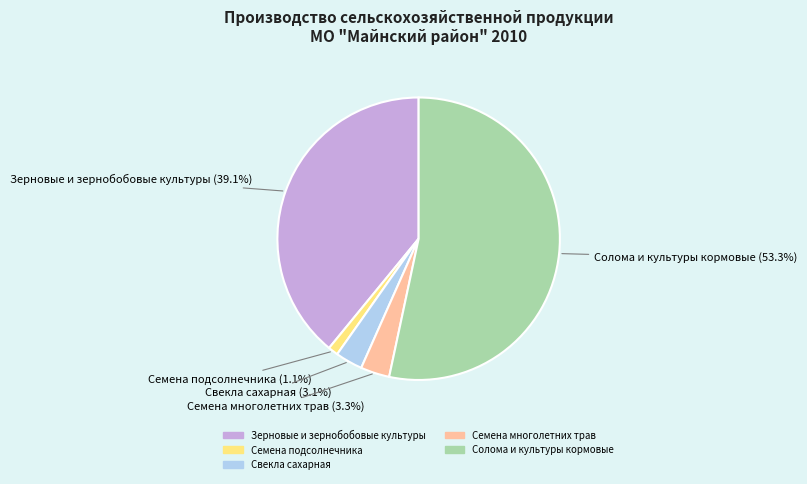

How many segments does this pie chart have?

5